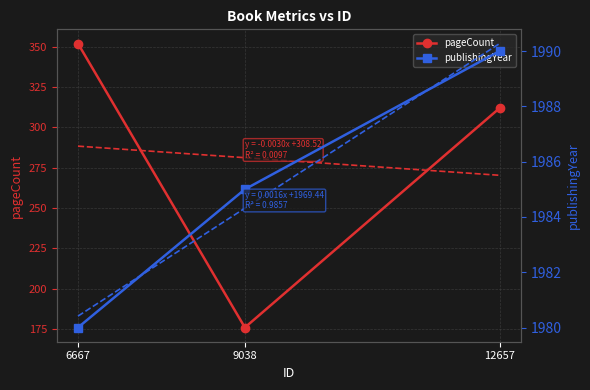

Is it true that pageCount equals 499 at 12657?

False